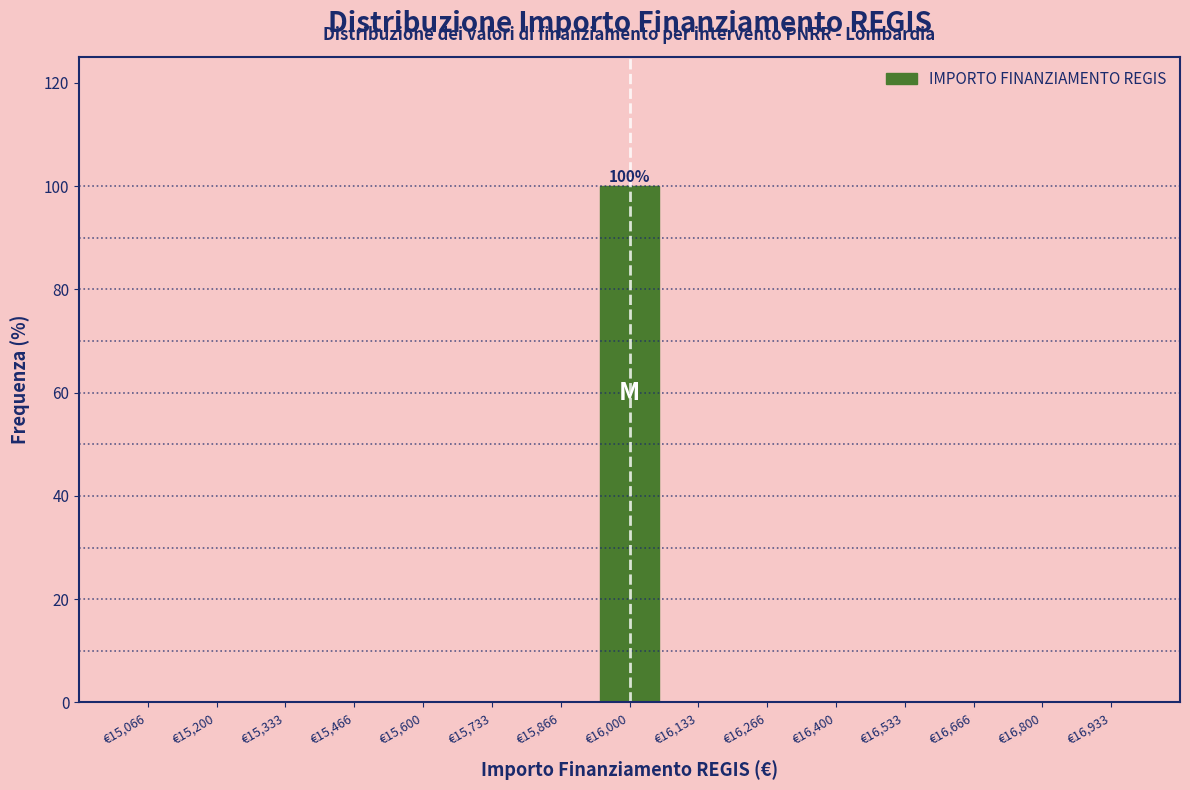

Which range on the x-axis has the tallest bar?

15940 to 16060